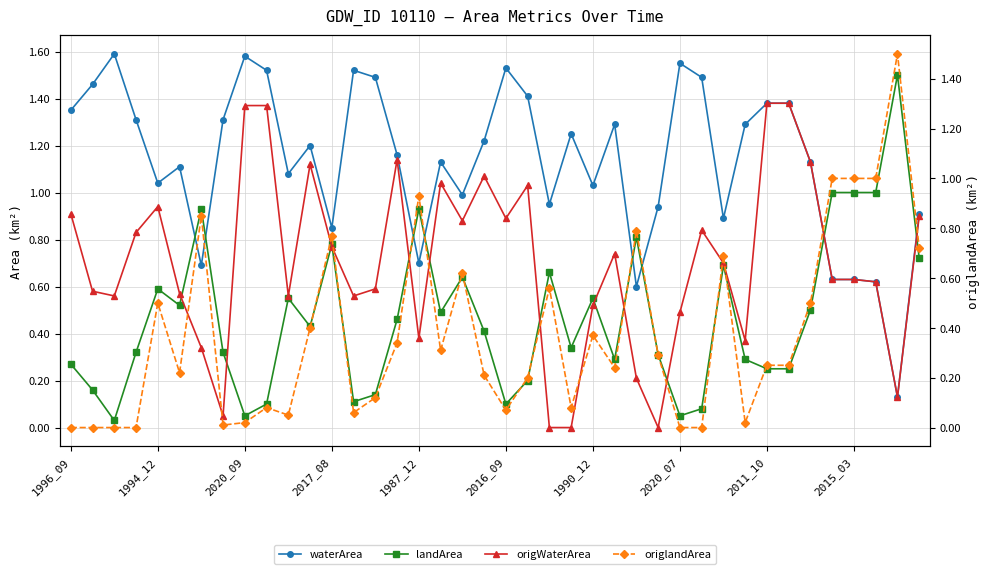

Read the landArea value at 23.

0.3